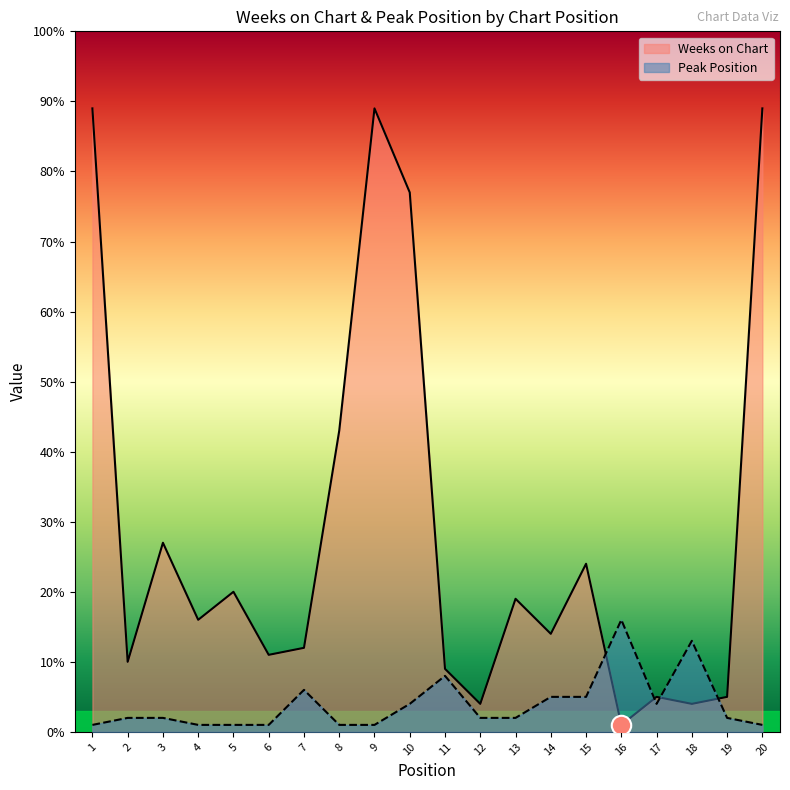

How many intersections are there between Peak Position and Weeks on Chart?

4